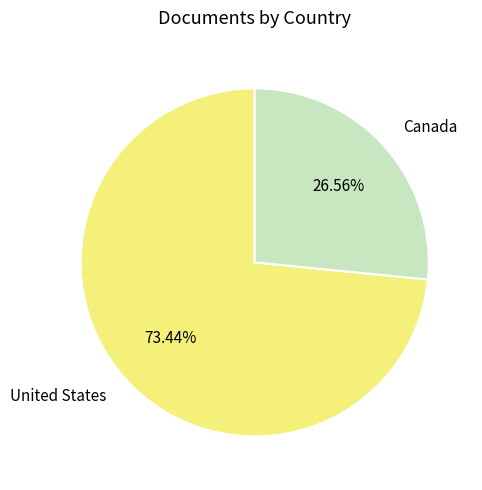

Is there a majority slice in this chart?

Yes